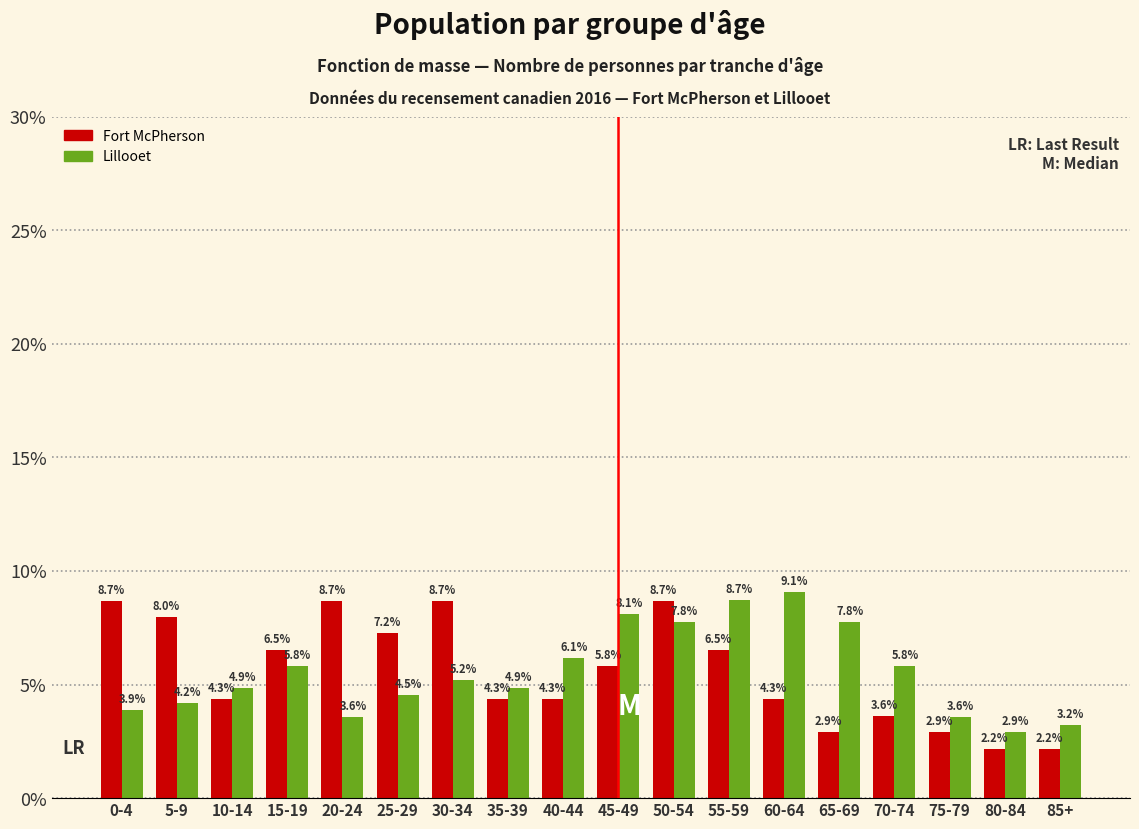

Are the bars grouped side by side (vs. stacked)?

Yes